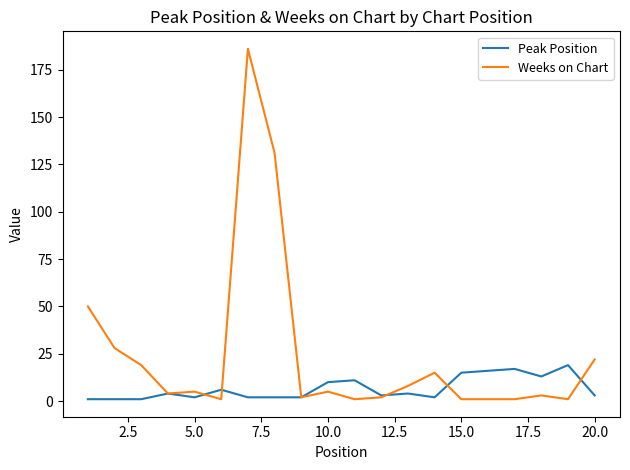

Which series has the widest spread of values?

Weeks on Chart